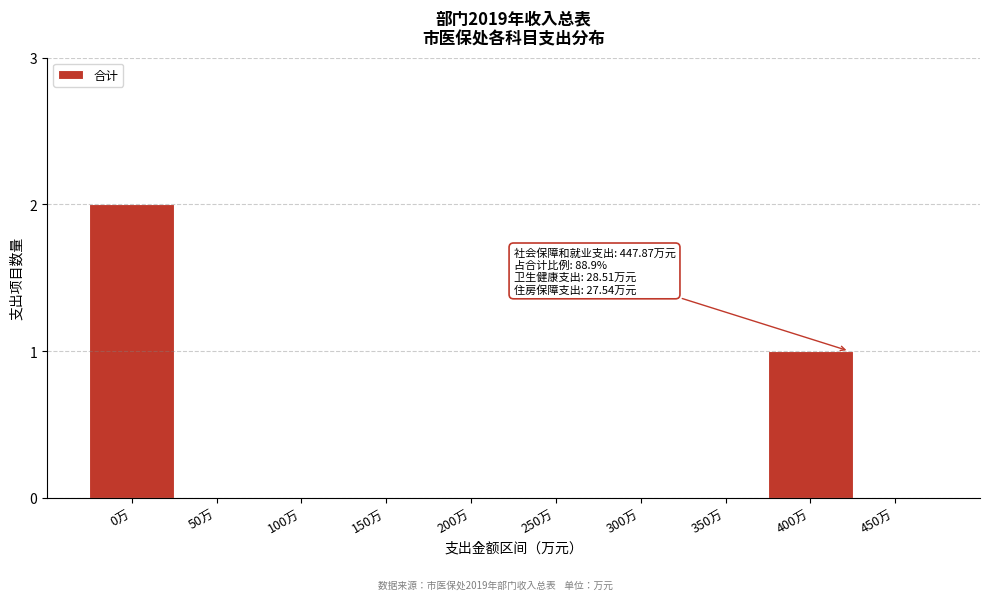

Reading left to right, list all the values displayed in this chart.

0万=2	50万=0	100万=0	150万=0	200万=0	250万=0	300万=0	350万=0	400万=1	450万=0